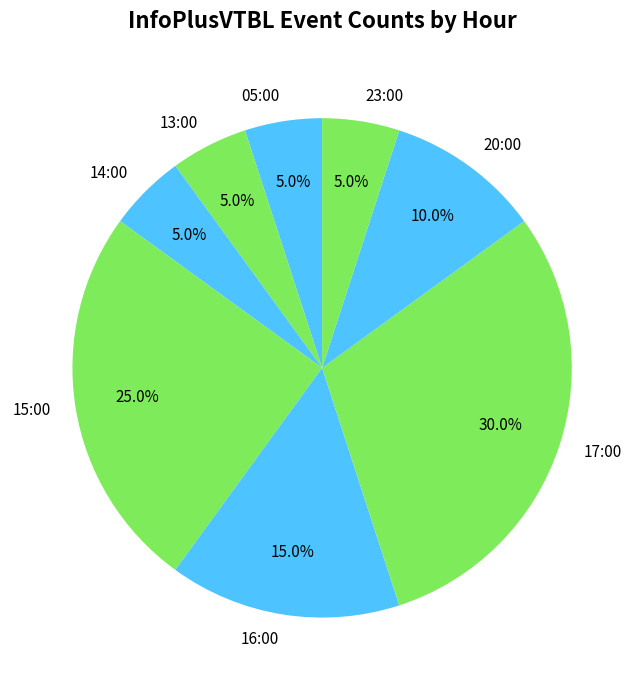

To the nearest percent, what portion does 05:00 represent?

5%